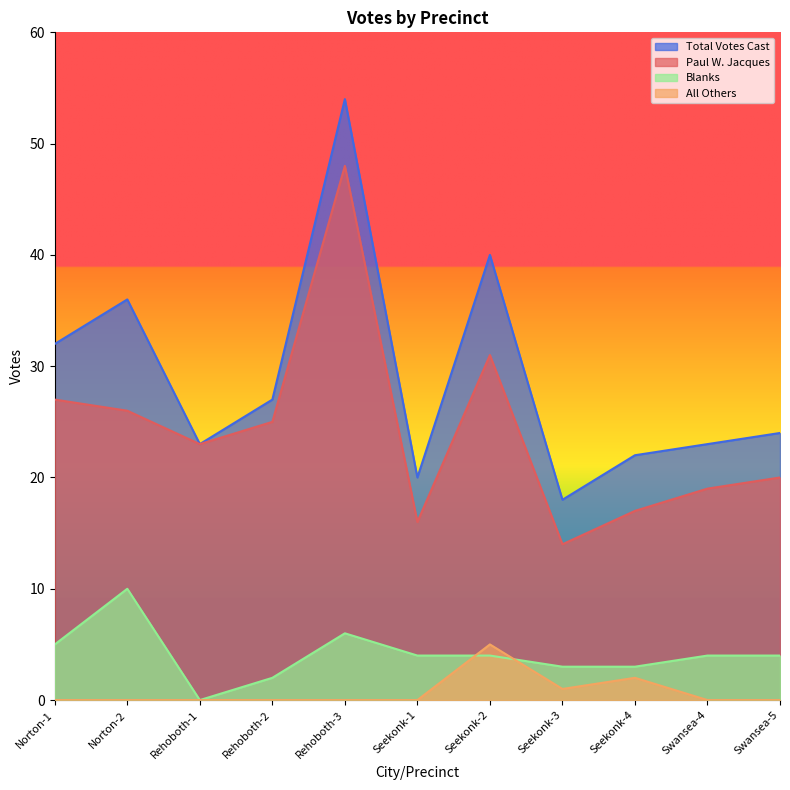

What is the label of the 6th point from the right?

Seekonk-1